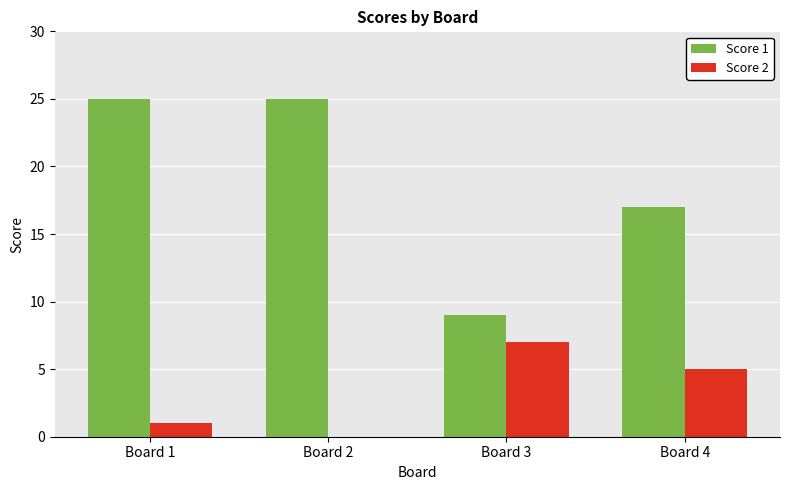

Which series has the largest range (max minus min)?

Score 1